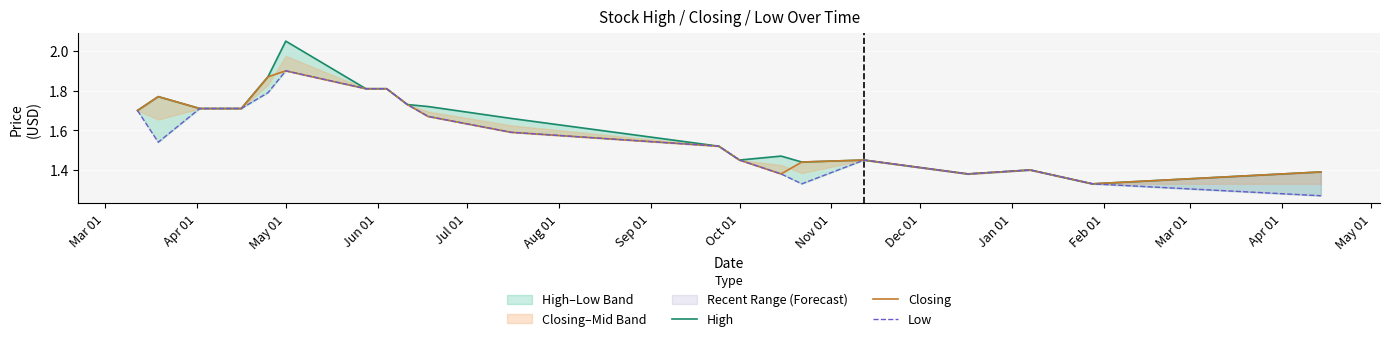

How many interior local peaks does the Low series have?

3